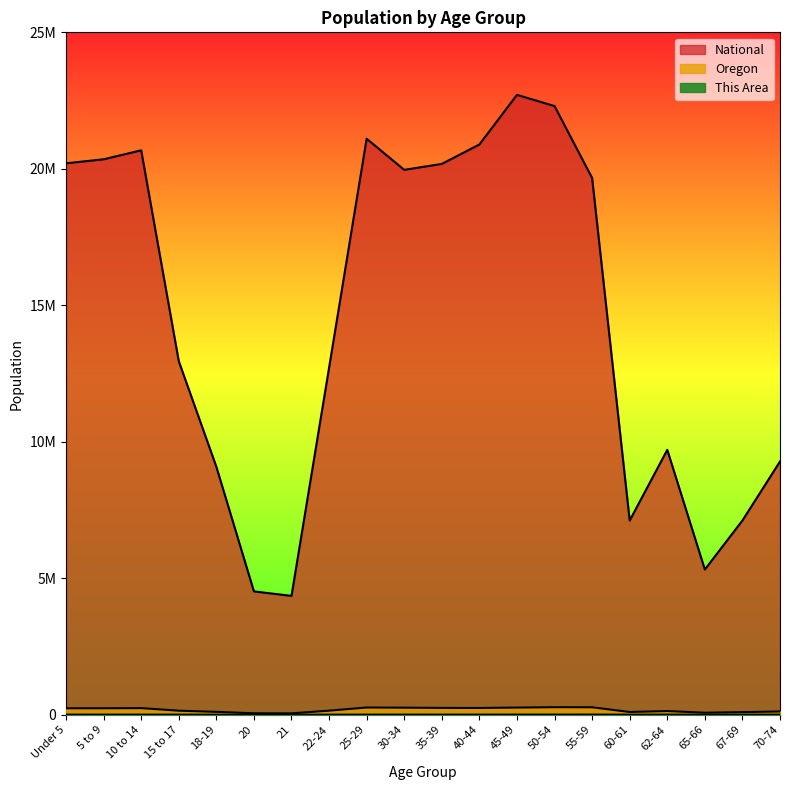

Does the chart have visible grid lines?

No